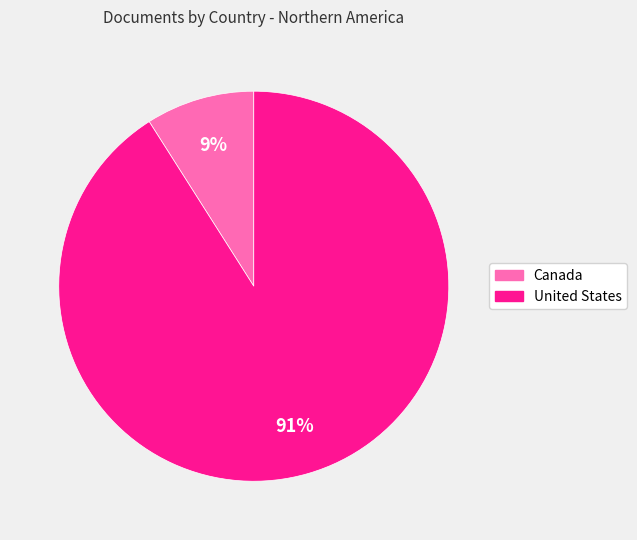

Which category has the biggest portion of the pie?

United States